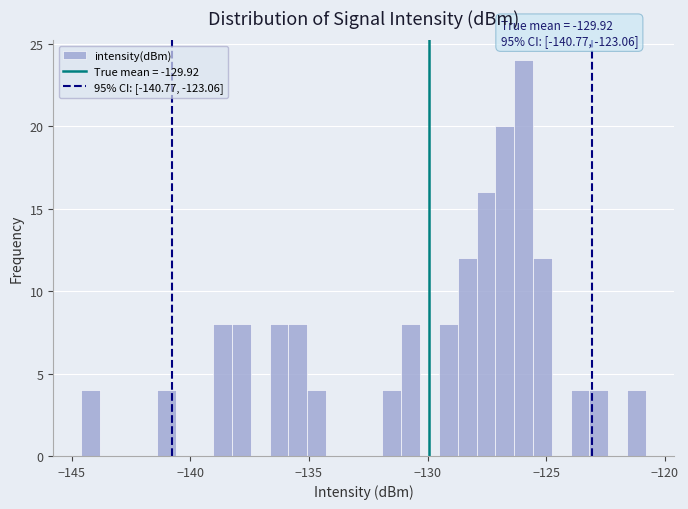

Around what value on the x-axis is the tallest bar? Give the approximate position of its centre, as read against the axis.

-126.0